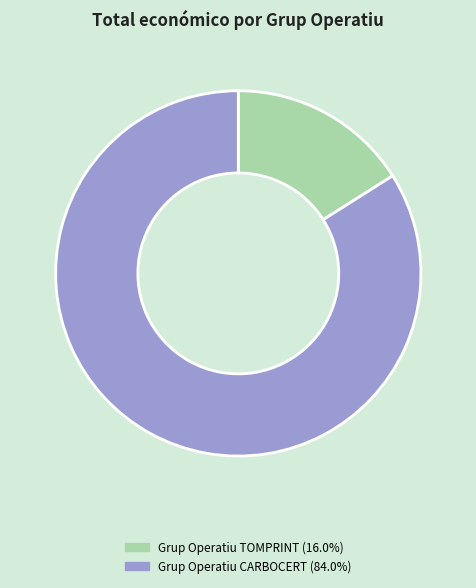

Do Grup Operatiu CARBOCERT (84.0%) and Grup Operatiu TOMPRINT (16.0%) together represent more than half of the pie?

Yes